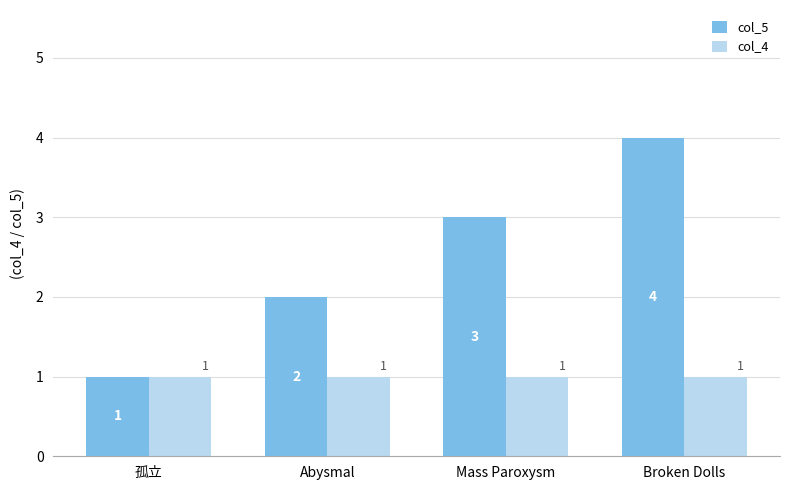

Is it true that col_5 equals 4 at Broken Dolls?

True